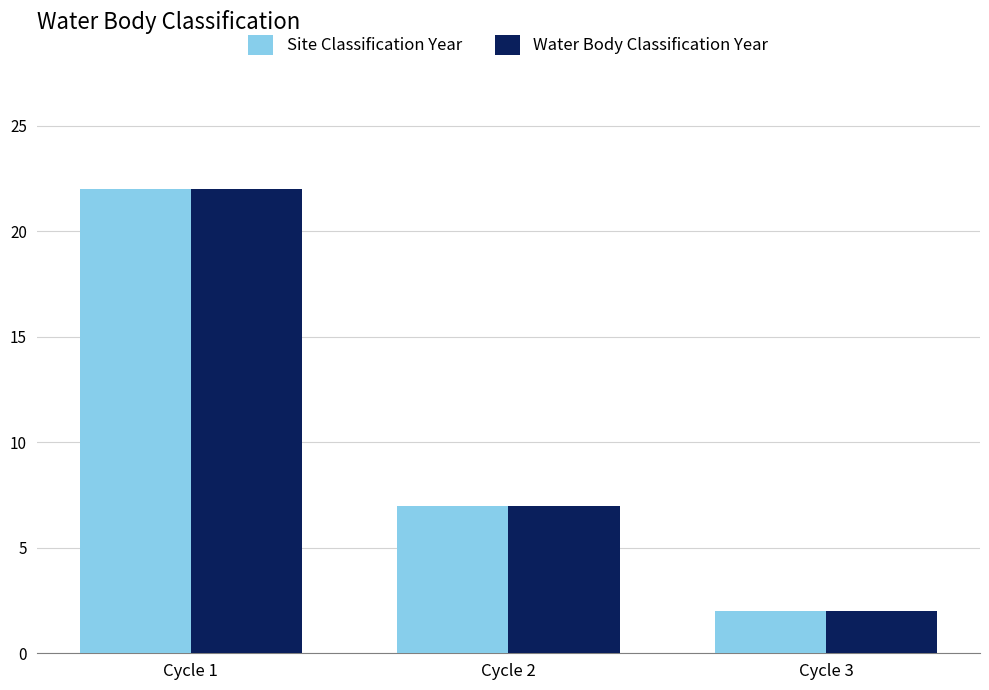

What is the difference between the maximum and minimum values in the Site Classification Year series?

20